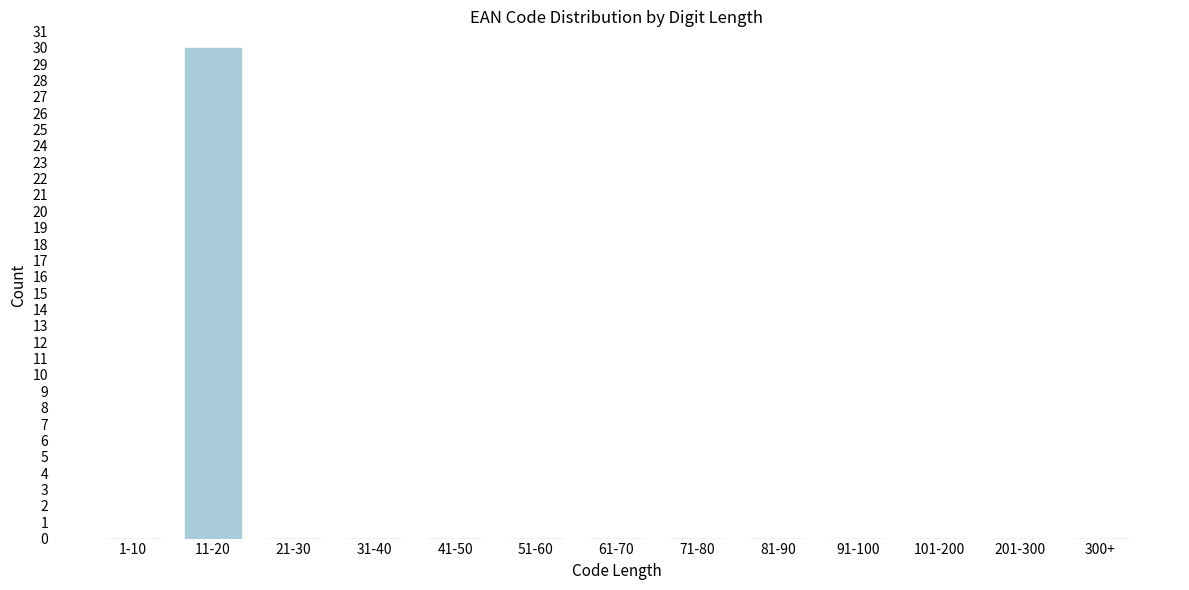

Reading right to left, list all the values displayed in this chart.

300+=0	201-300=0	101-200=0	91-100=0	81-90=0	71-80=0	61-70=0	51-60=0	41-50=0	31-40=0	21-30=0	11-20=30	1-10=0